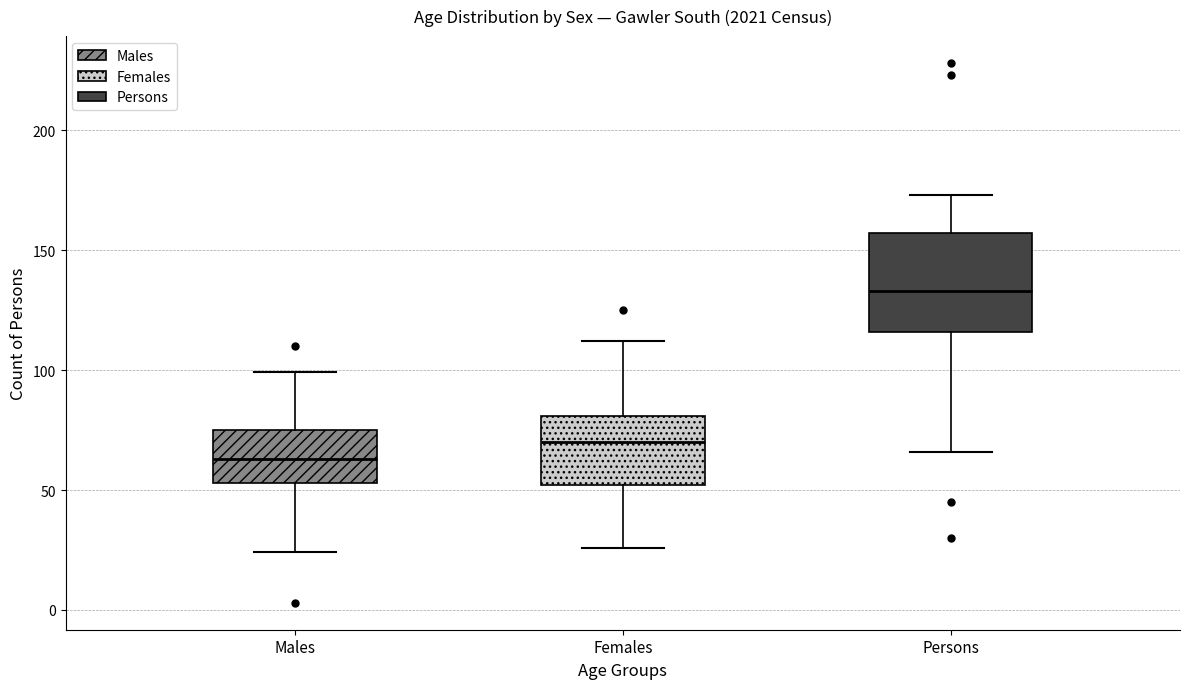

Which box has the highest median line?

Persons